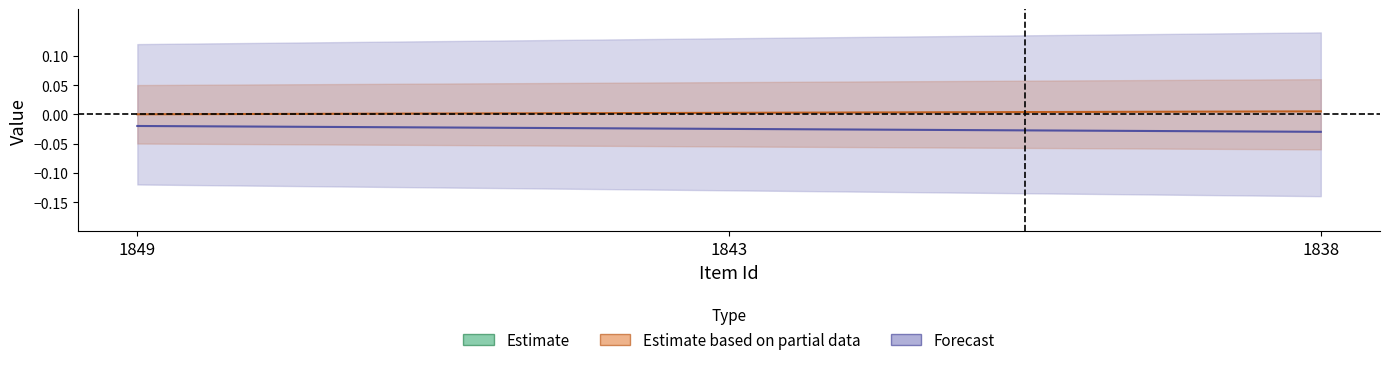

At which category is the sum across all series the highest?

1849